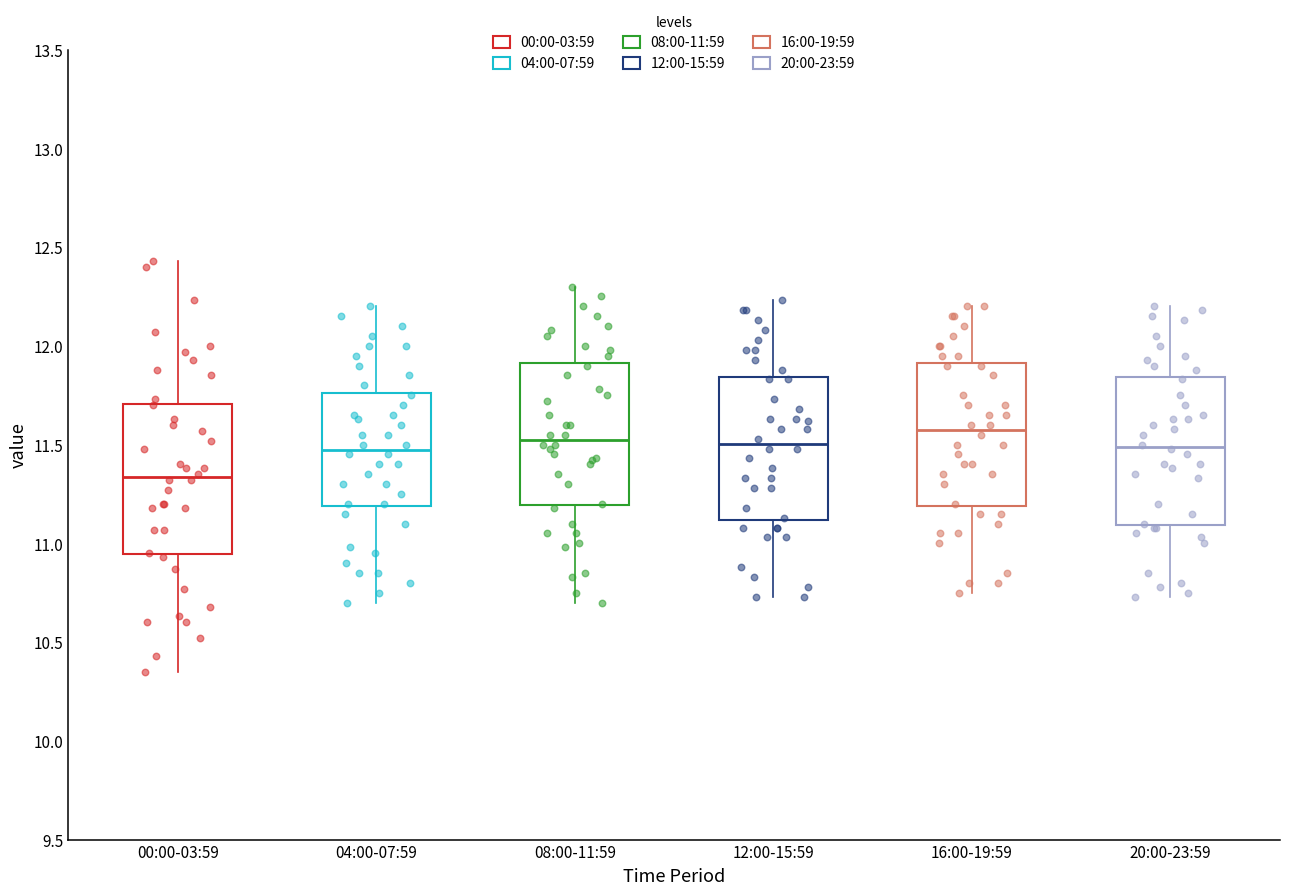

Reading left to right, transcribe this box plot: for each box, give where its median line is, the range the box spans, and where its two whiskers end, as read against the y-axis. The values are not printed on the chart, so give them approximately, as read against the axis.

00:00-03:59: median 11.35, box 10.95 to 11.70, whiskers 10.35 to 12.45
04:00-07:59: median 11.50, box 11.20 to 11.75, whiskers 10.70 to 12.20
08:00-11:59: median 11.55, box 11.20 to 11.90, whiskers 10.70 to 12.30
12:00-15:59: median 11.50, box 11.10 to 11.85, whiskers 10.75 to 12.25
16:00-19:59: median 11.60, box 11.20 to 11.90, whiskers 10.75 to 12.20
20:00-23:59: median 11.50, box 11.10 to 11.85, whiskers 10.75 to 12.20